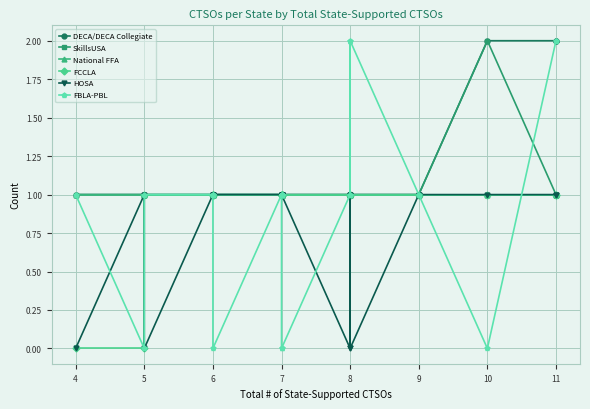

What are all the series names shown in the legend?

DECA/DECA Collegiate, SkillsUSA, National FFA, FCCLA, HOSA, FBLA-PBL